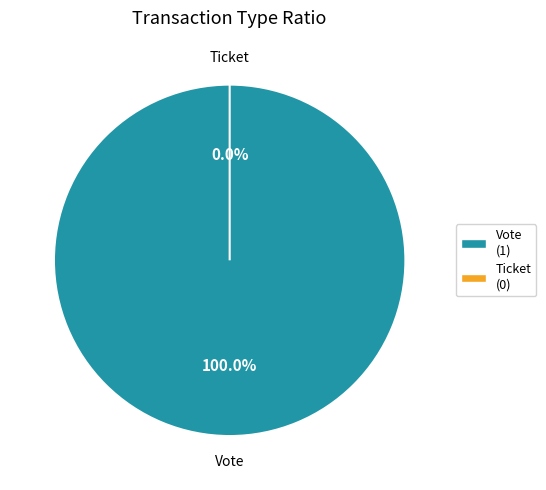

True or false: Ticket (io_index=0) accounts for 0% of the total.

True